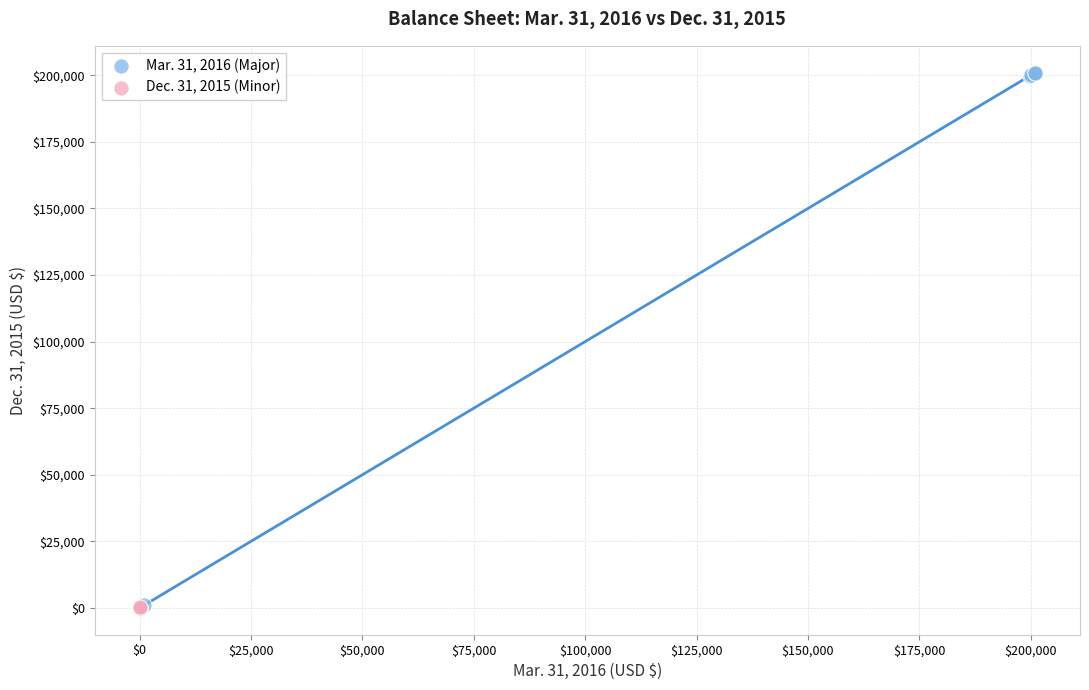

Which series reaches the maximum Y coordinate?

Mar. 31, 2016 (Major)